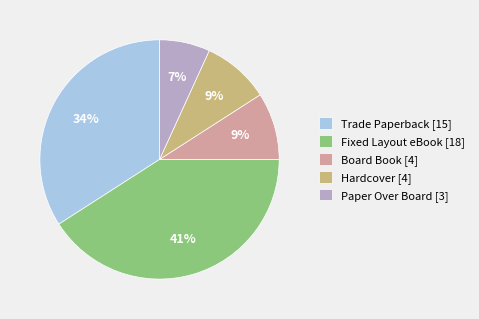

To the nearest percent, what percentage of the pie is Trade Paperback?

34%